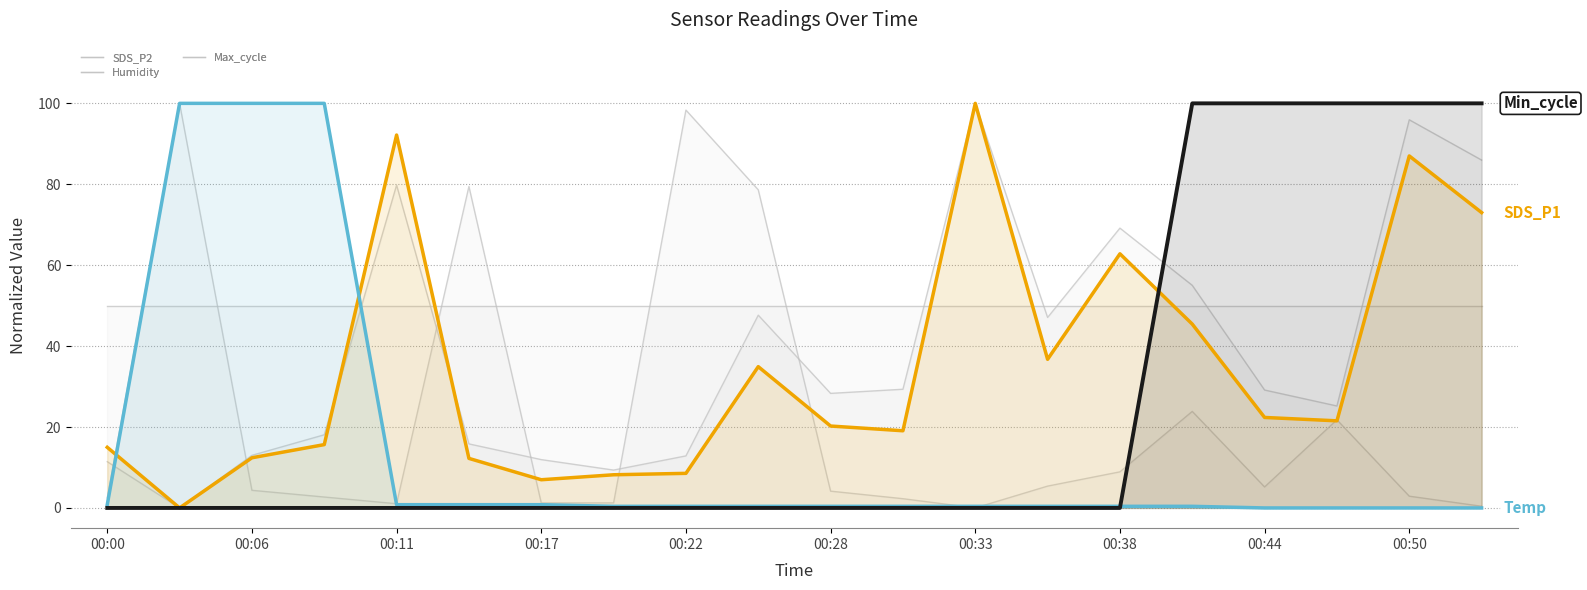

In Max_cycle, how many points are higher than both neighbors (excluding endpoints)?

5